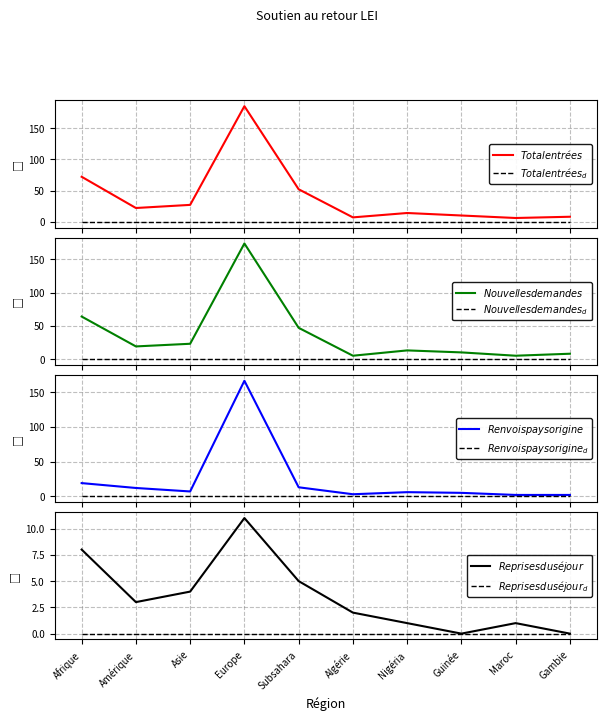

How many positive values does the Reprises du séjour series have?

8